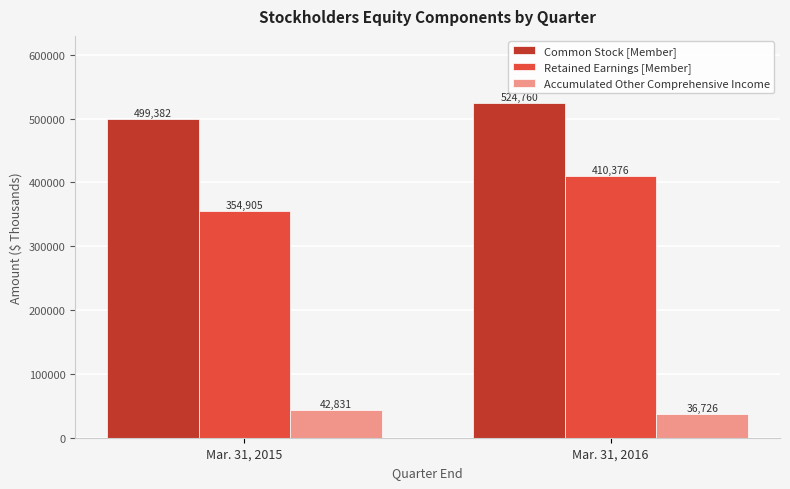

Which category has the highest value across all series?

Mar. 31, 2016